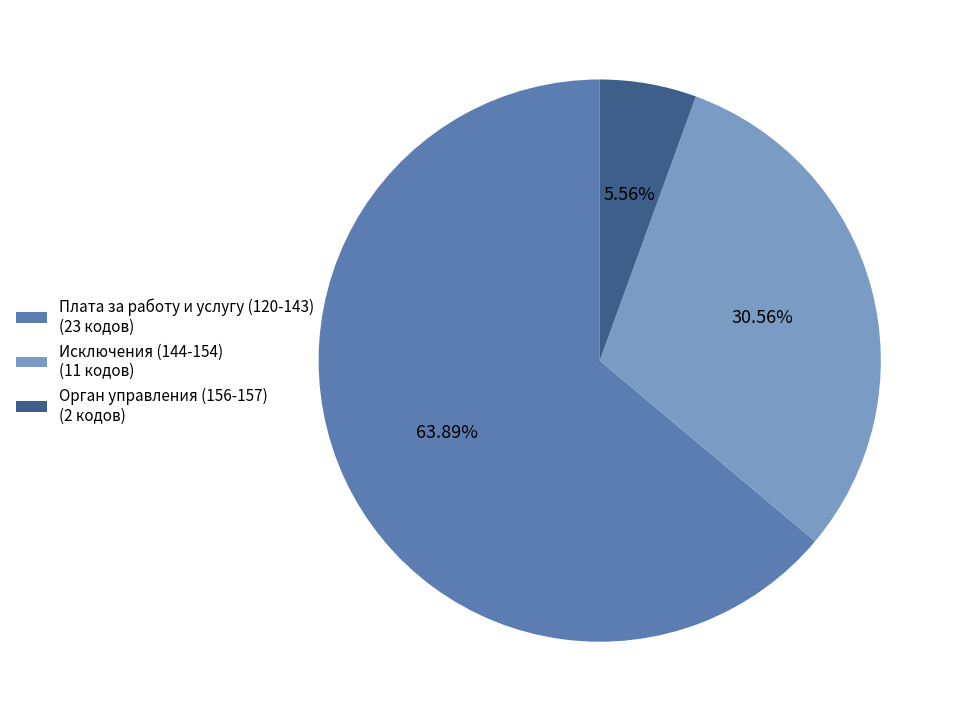

How many segments does this pie chart have?

3